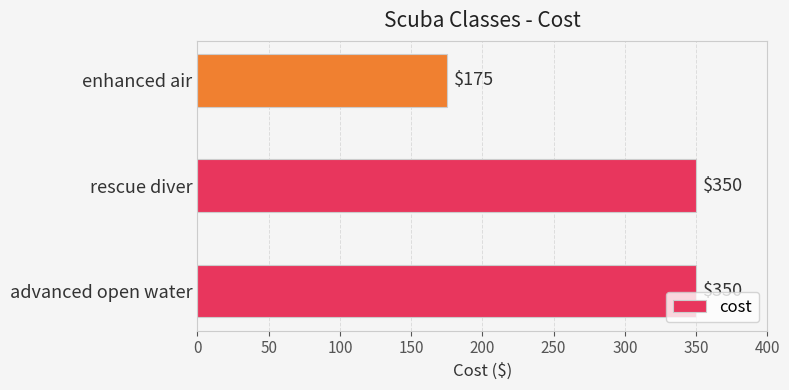

Where is the data nearest to the value 262?

enhanced air